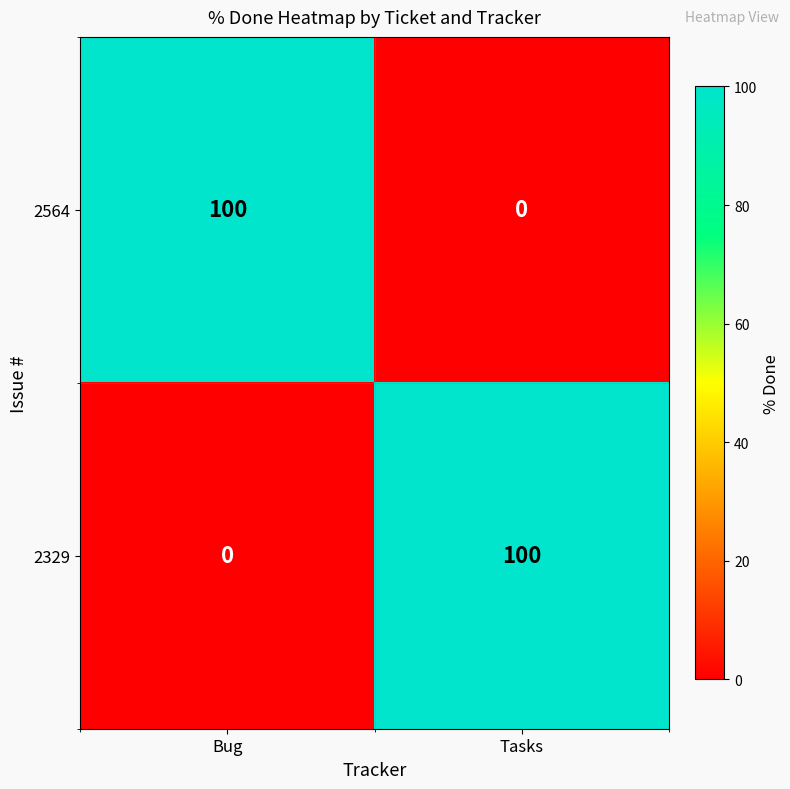

Rank the categories by 2564 value from lowest to highest.

Tasks, Bug